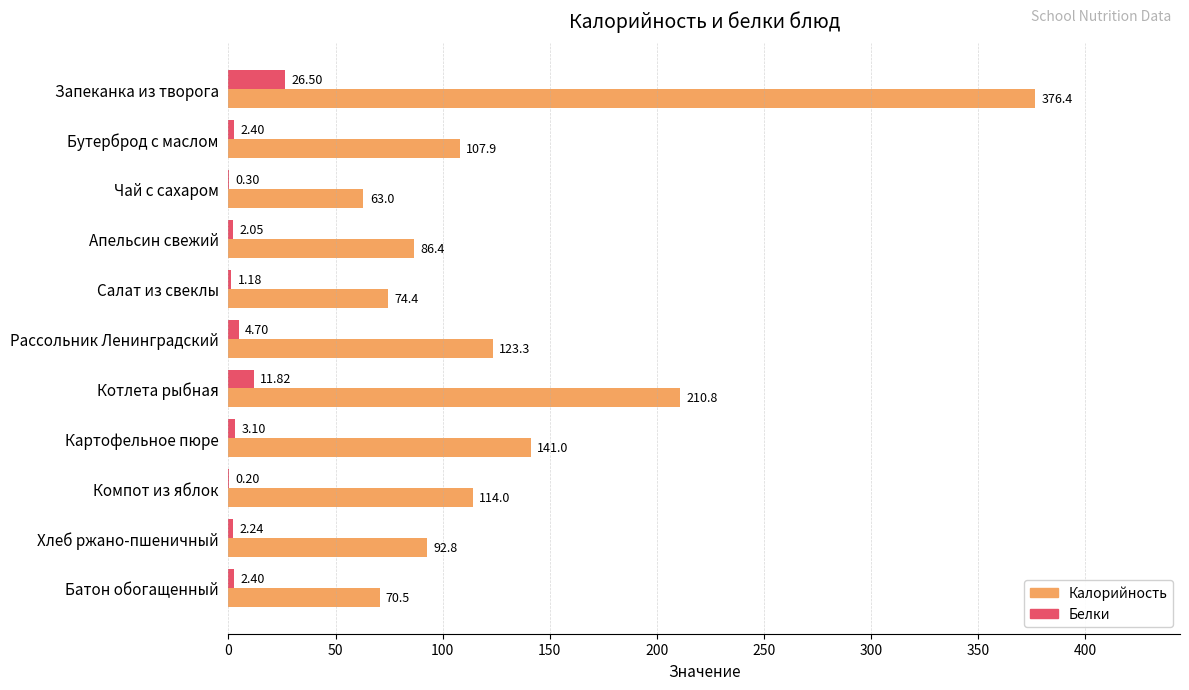

Which category has the highest value across all series?

Запеканка из творога